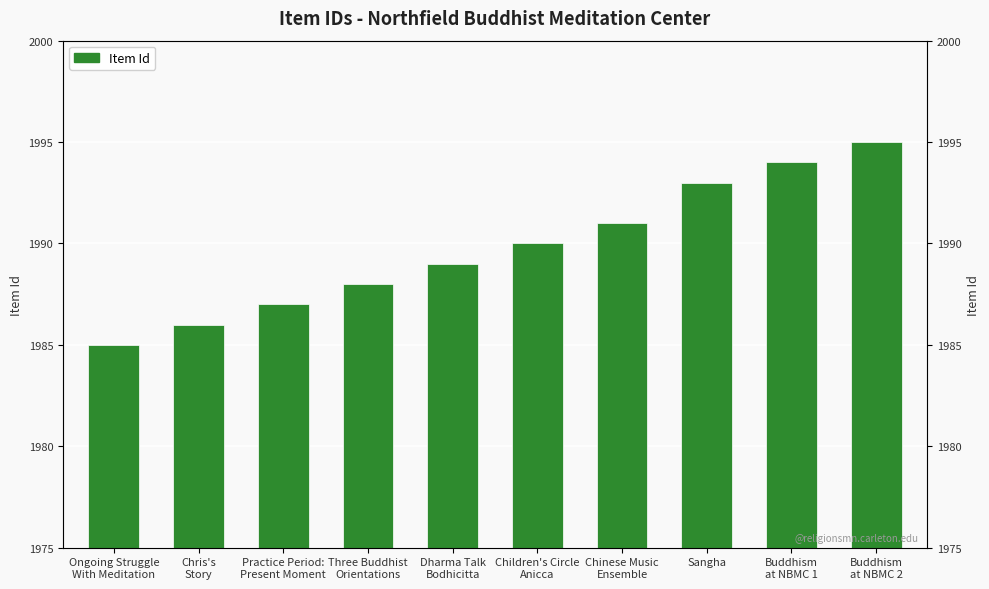

Where is the data nearest to the value 1990?

Children's Circle
Anicca